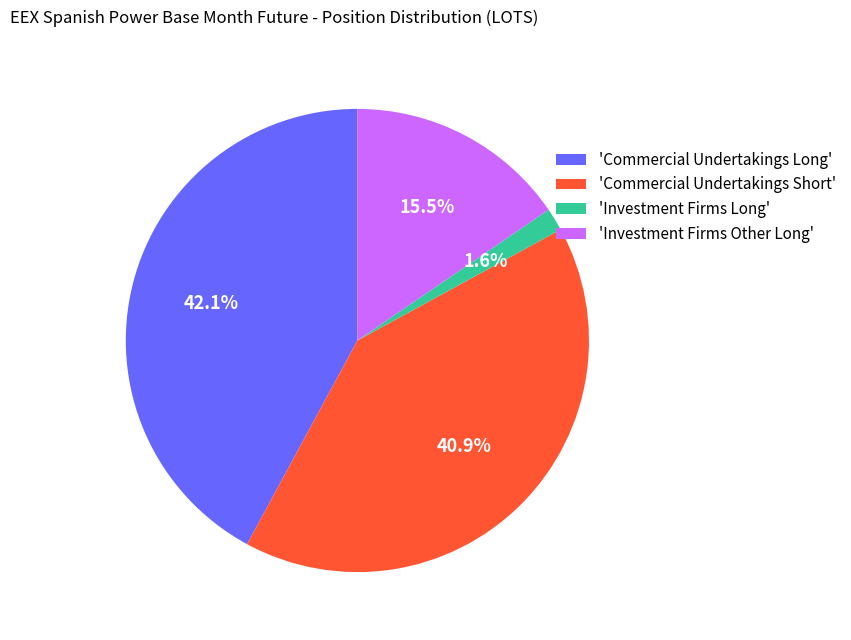

Rank the categories by value from lowest to highest.

'Investment Firms Long', 'Investment Firms Other Long', 'Commercial Undertakings Short', 'Commercial Undertakings Long'